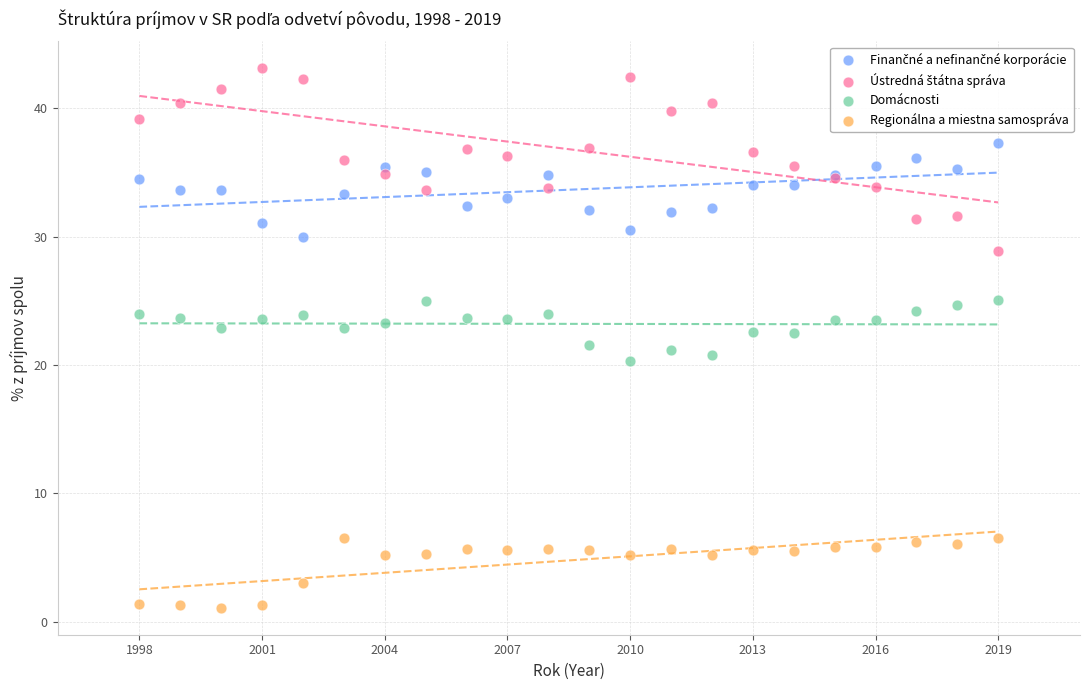

Which series reaches the minimum Y coordinate?

Regionálna a miestna samospráva